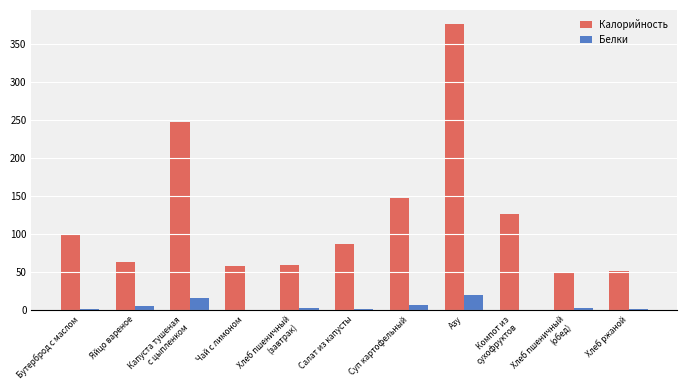

The Калорийность series shows 31.3 at Чай с лимоном. True or false?

False